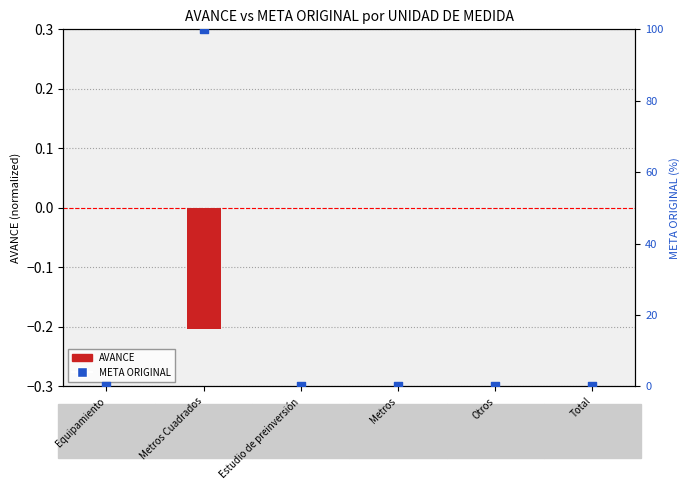

Which series reaches the minimum Y coordinate?

AVANCE (normalized)